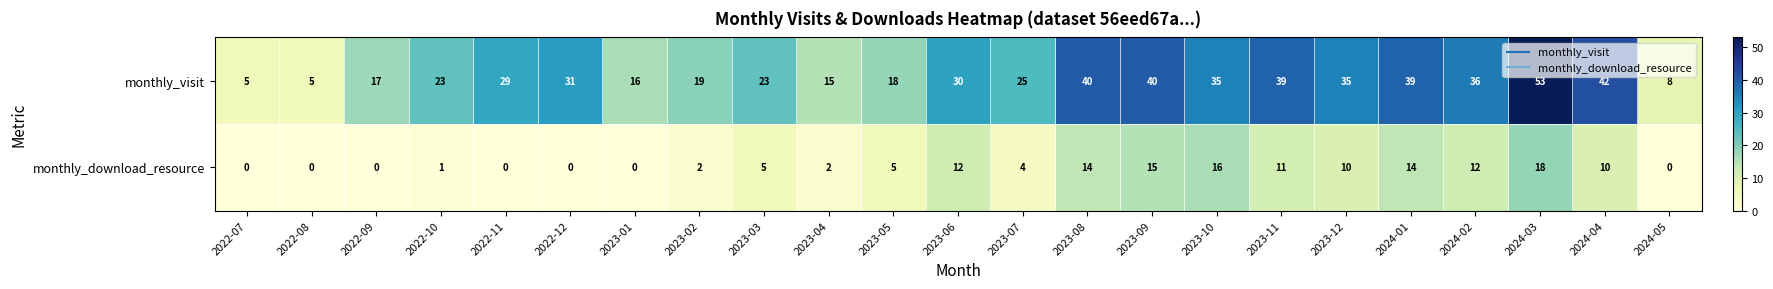

Read the monthly_download_resource value at 2024-01, to the nearest 10.

10